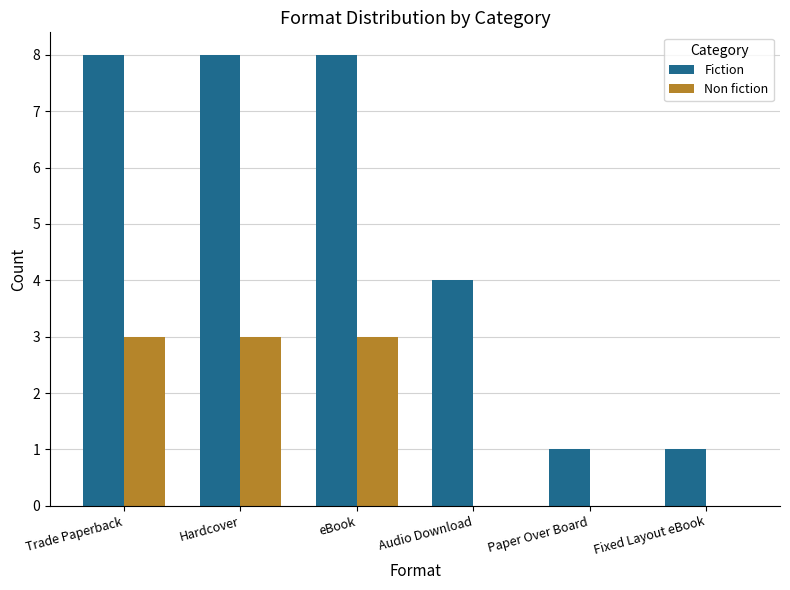

Reading left to right, what are all the values shown in this chart?

Fiction: 8	8	8	4	1	1
Non fiction: 3	3	3	0	0	0